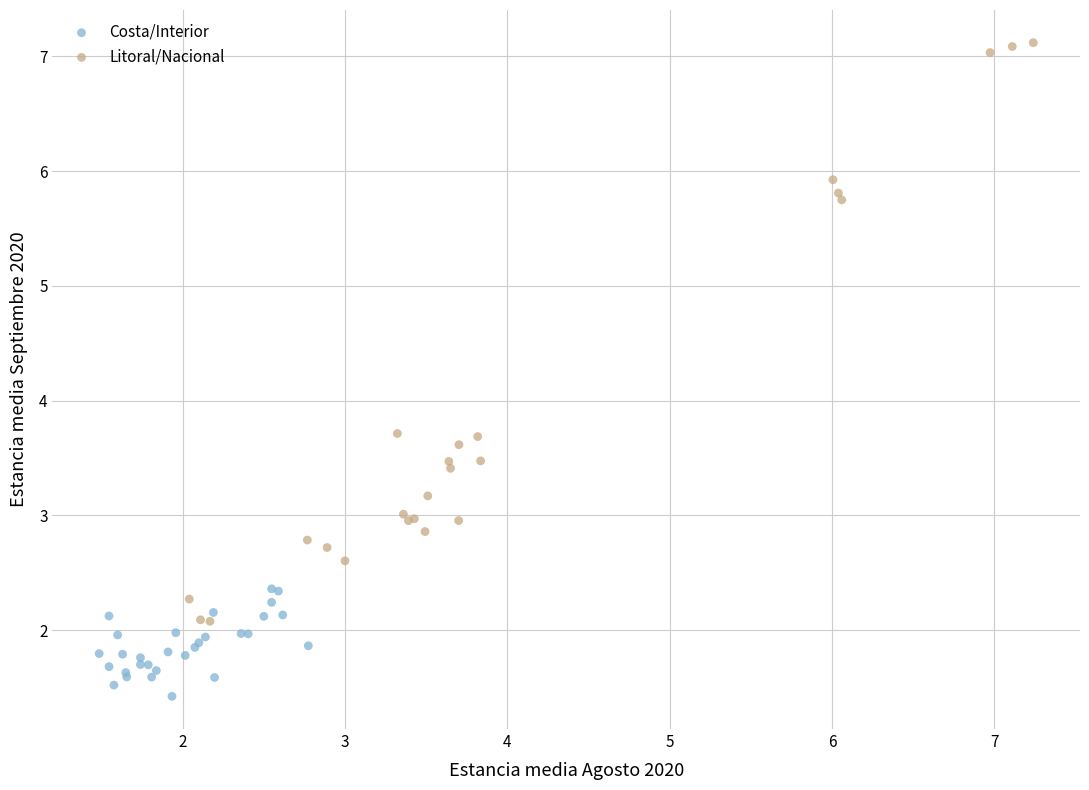

Which series has the widest spread of Y values?

Litoral/Nacional